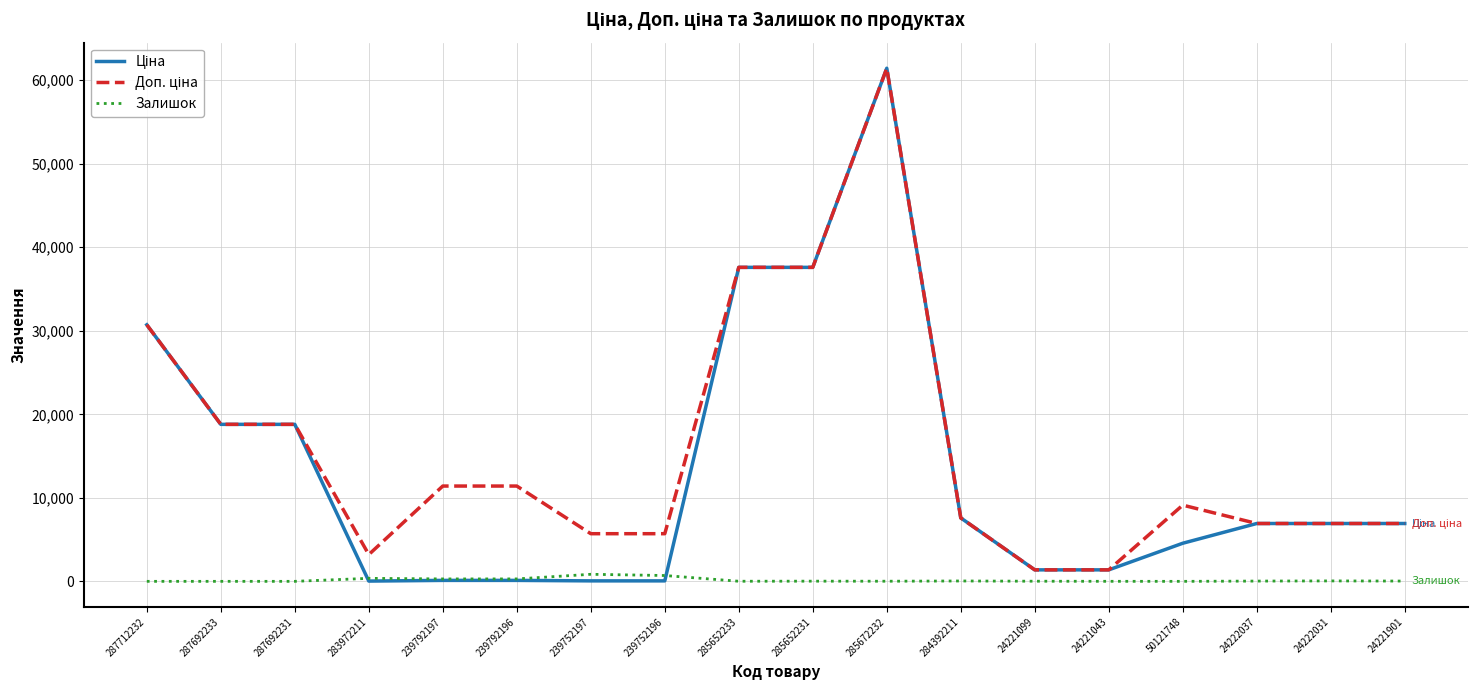

At which category does the chart reach its peak across all series?

285672232